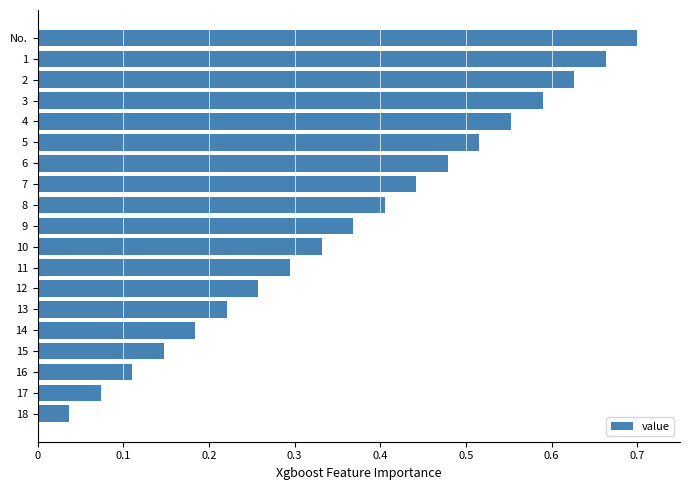

Between 15 and 16, which is larger?

15